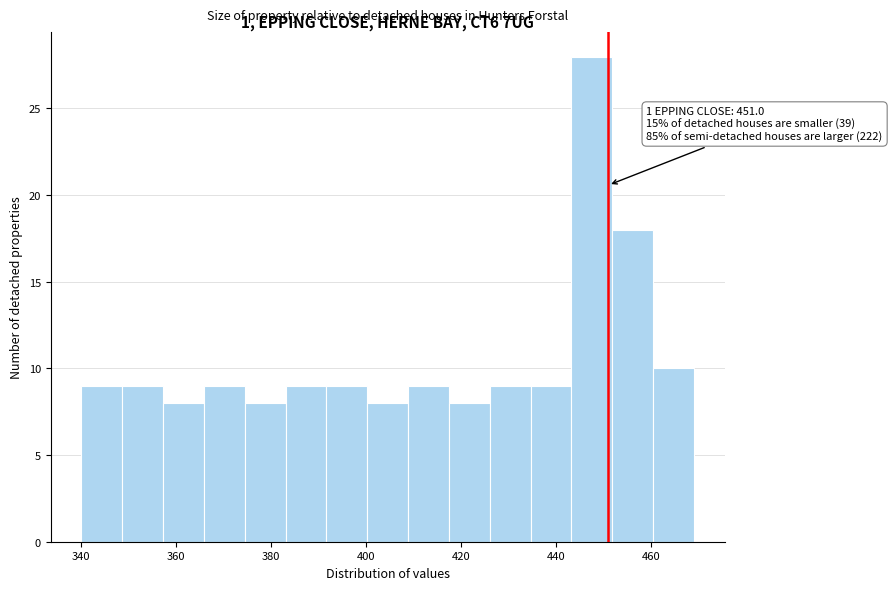

Which range on the x-axis has the tallest bar?

443.2 to 451.8